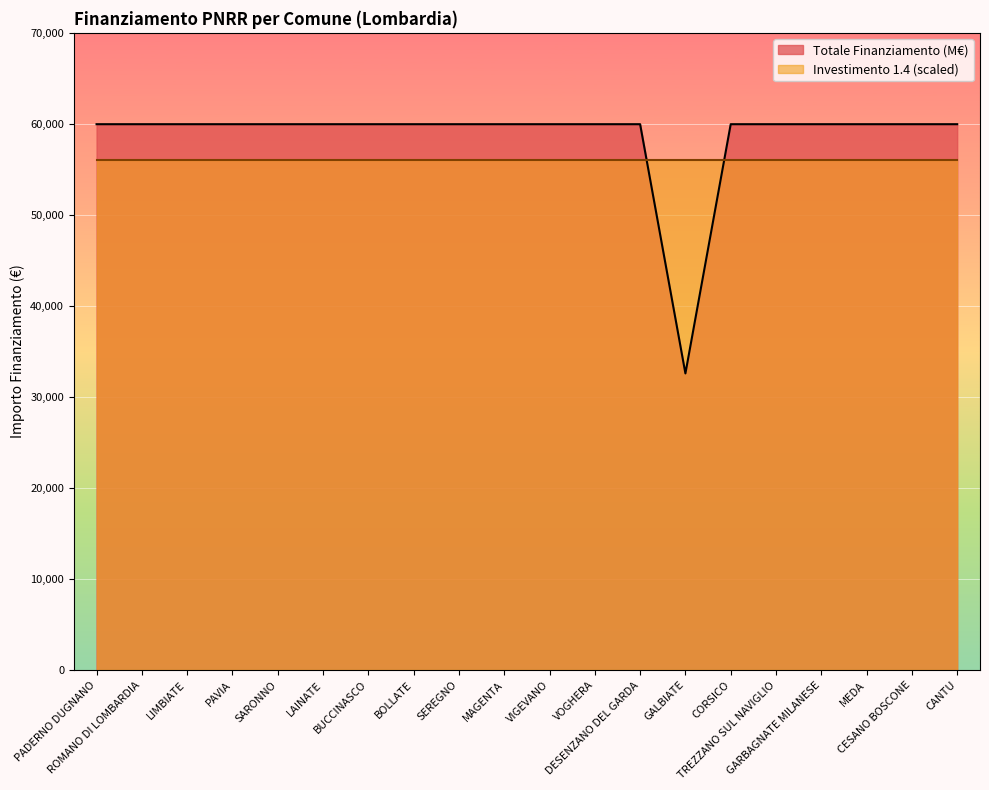

What is the value of the 6th point from the left?

59966